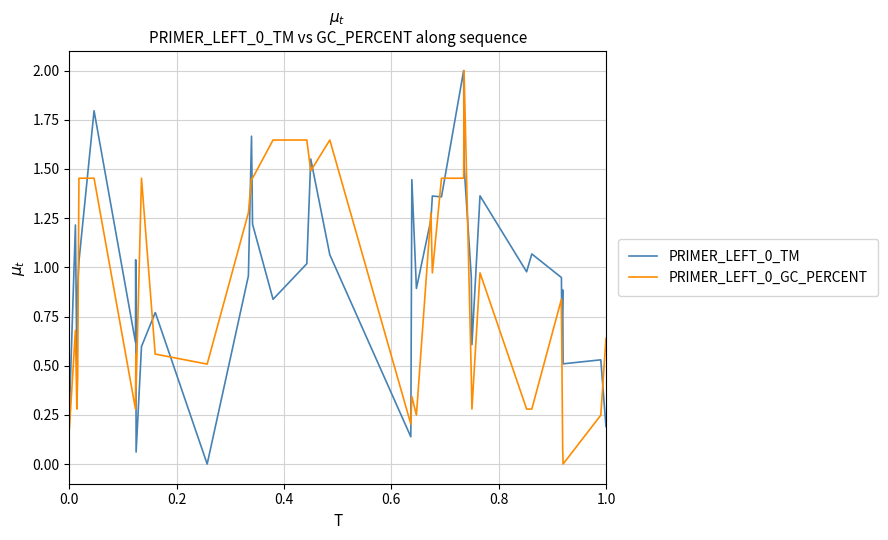

List the series in order of their overall mean, highest first.

PRIMER_LEFT_0_TM, PRIMER_LEFT_0_GC_PERCENT